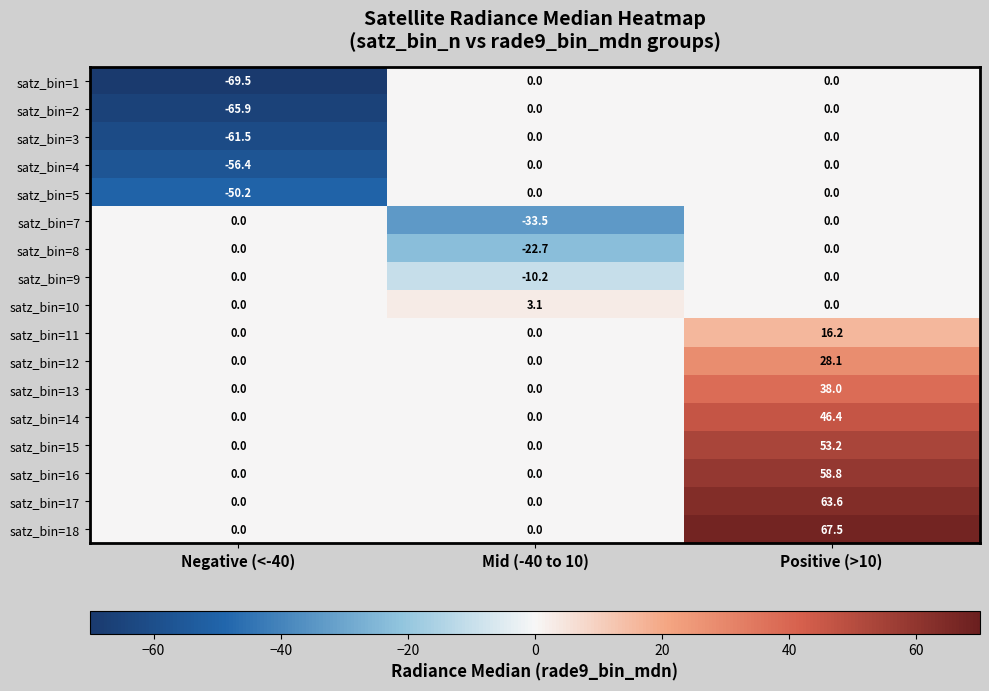

The satz_bin=15 series shows 0.0 at Mid (-40 to 10). True or false?

True